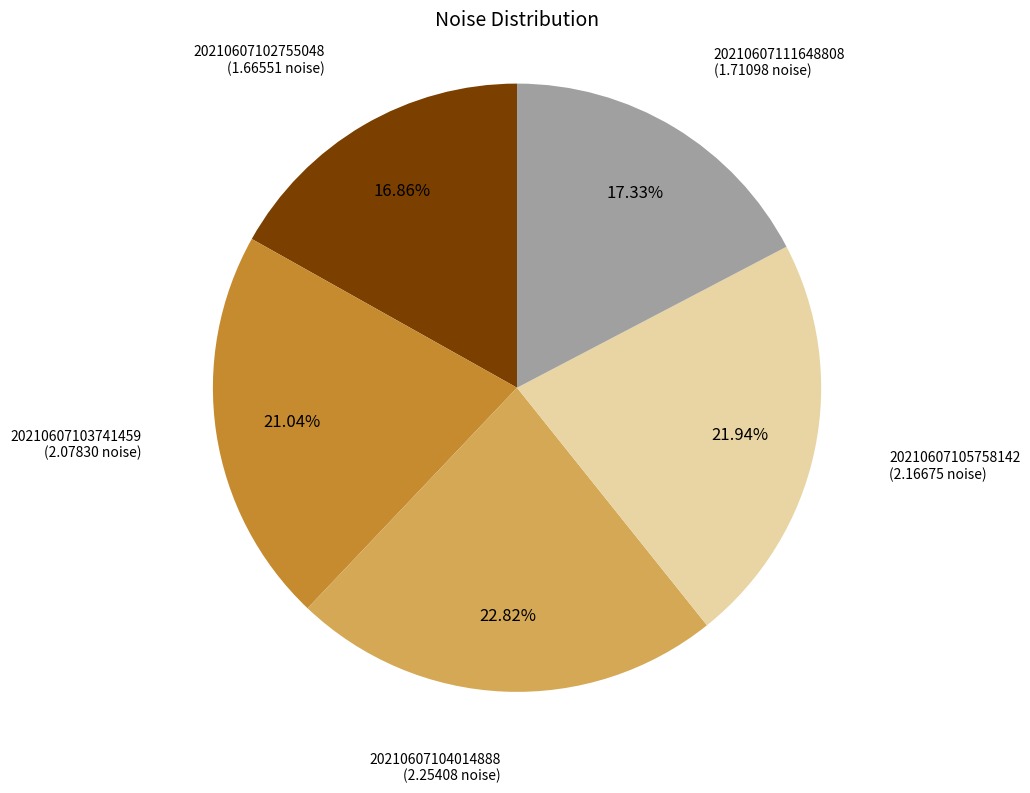

Is there a majority slice in this chart?

No